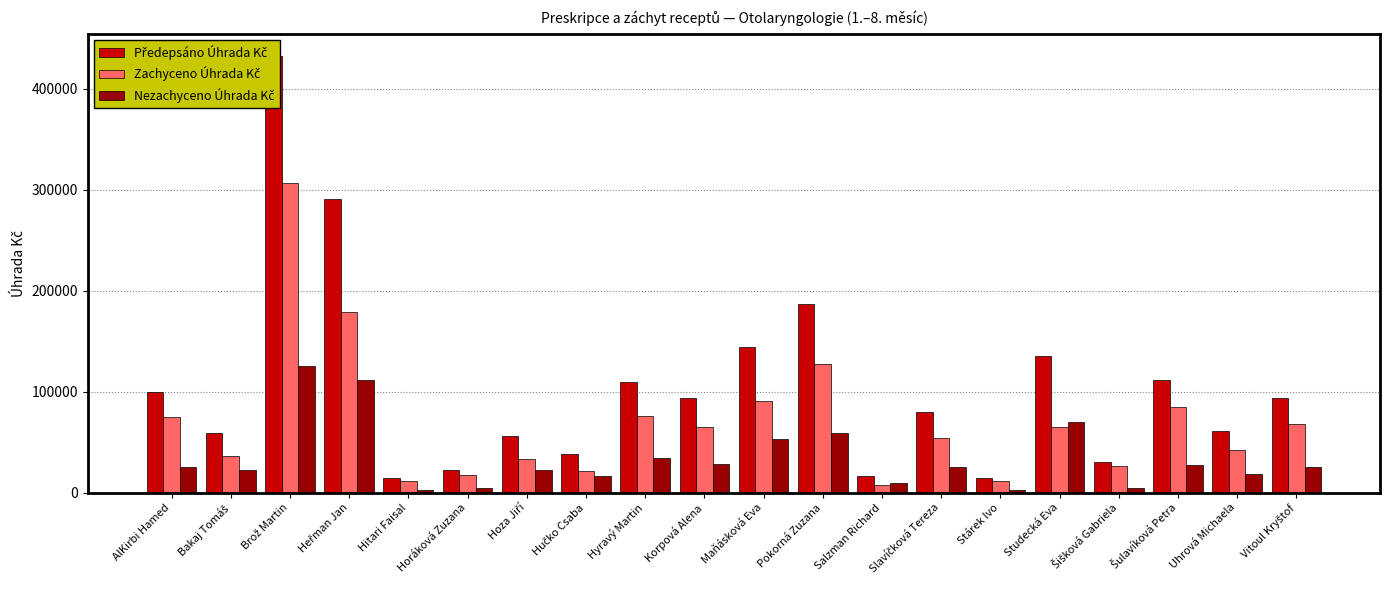

How many data points does each series have?

20